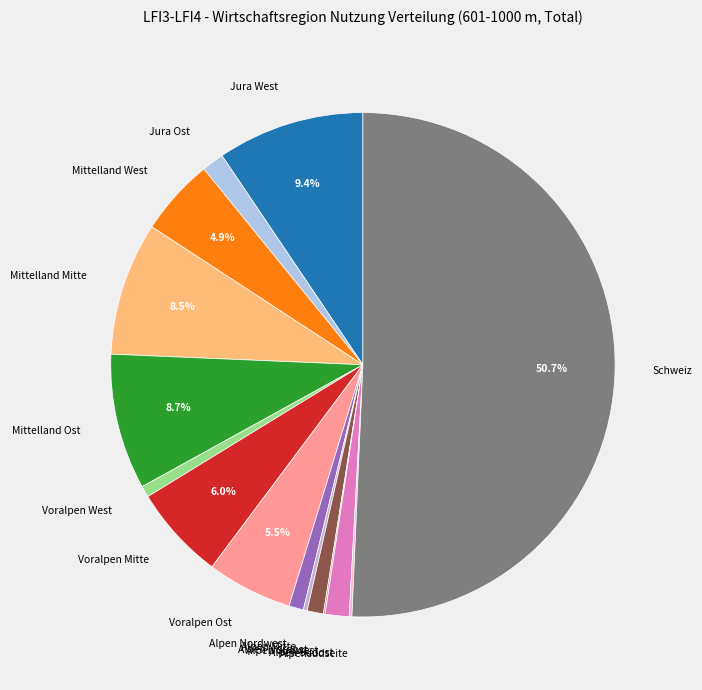

Between Schweiz and Jura West, which is larger?

Schweiz